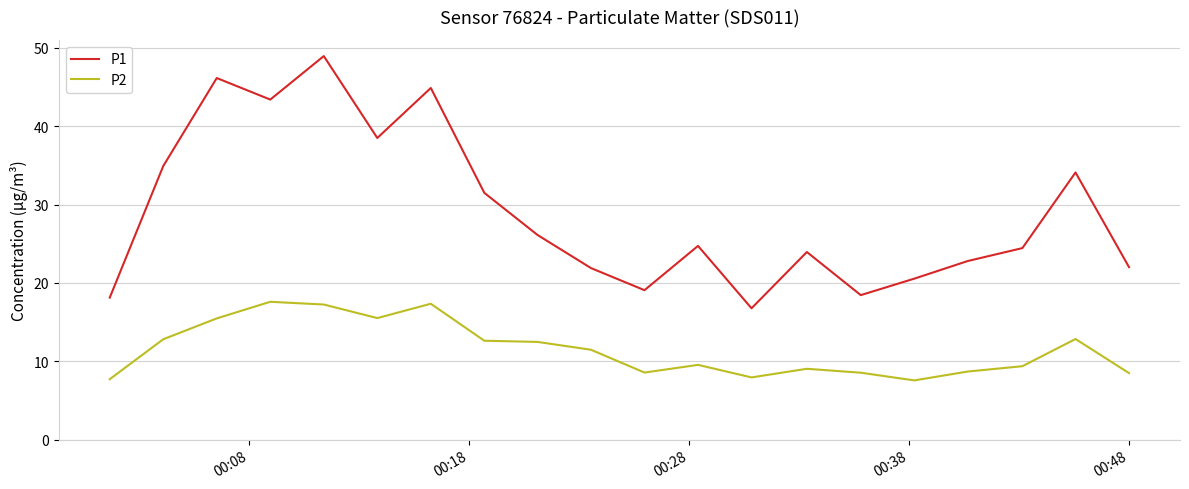

Rank the series by their maximum value, from highest to lowest.

P1, P2